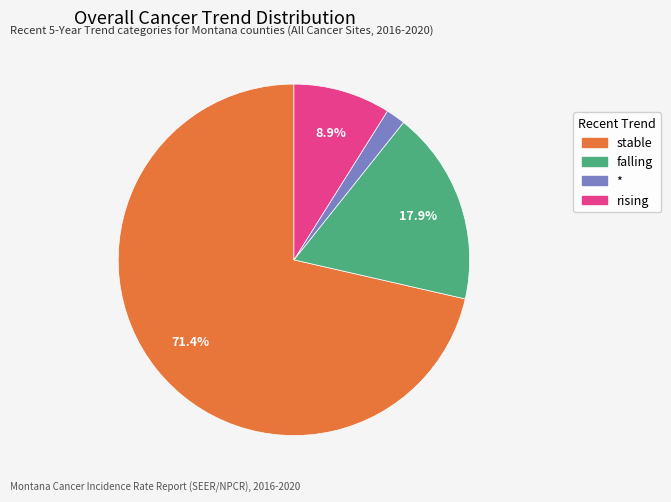

Is there a majority slice in this chart?

Yes